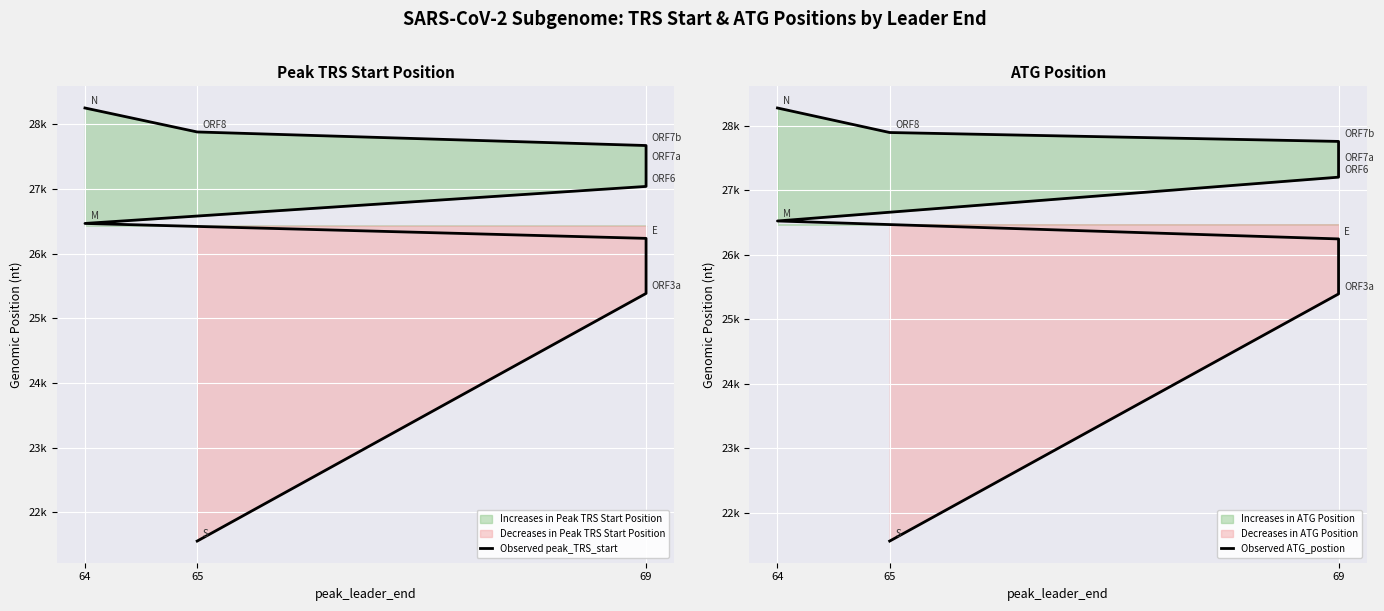

What is the total value across all series at 65?

43115